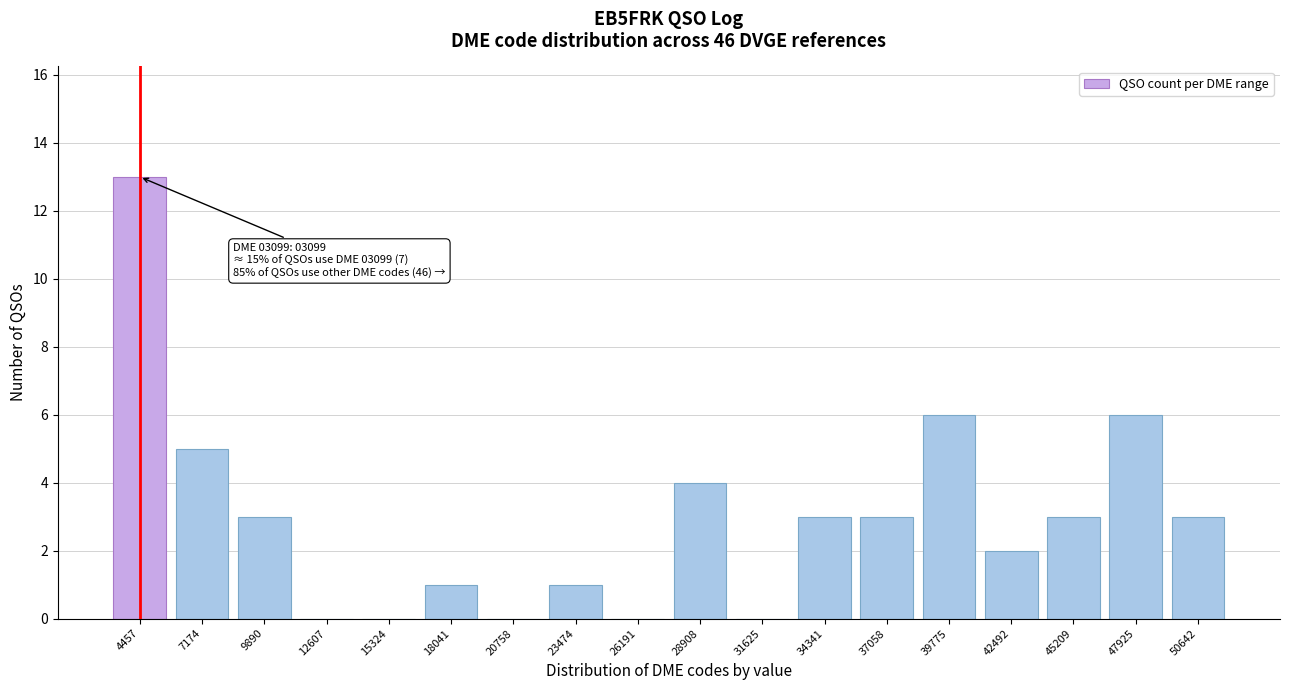

Reading right to left, transcribe all the data shown in this chart.

50642=3	47925=6	45209=3	42492=2	39775=6	37058=3	34341=3	31625=0	28908=4	26191=0	23474=1	20758=0	18041=1	15324=0	12607=0	9890=3	7174=5	4457=13